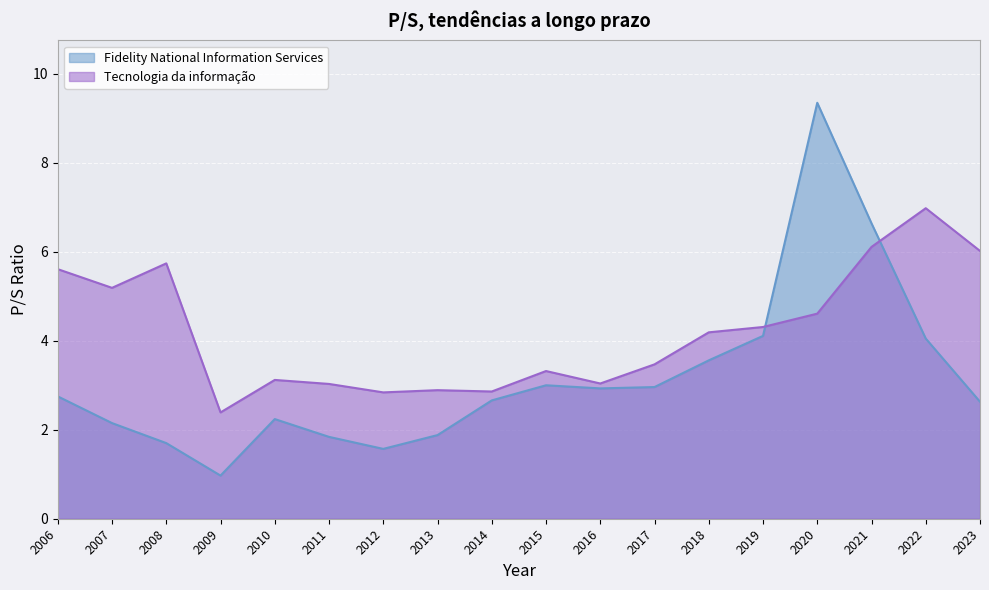

What is the sum of the Tecnologia da informação values at 2016 and 2021?

9.2